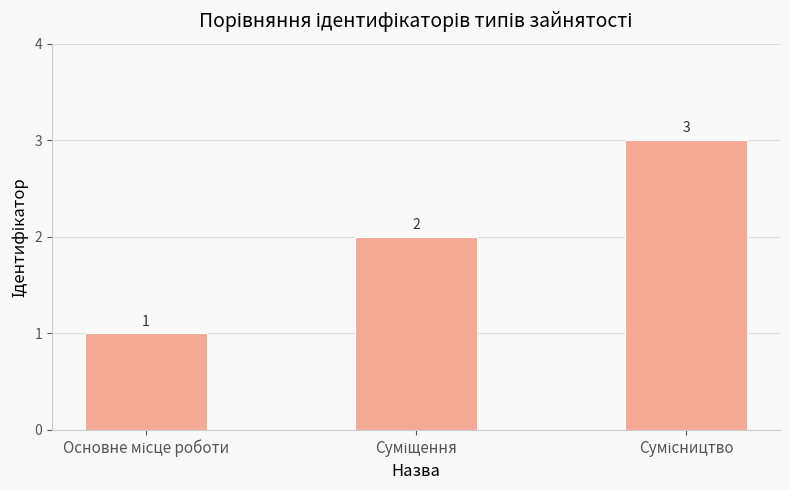

What is the greatest value displayed?

3